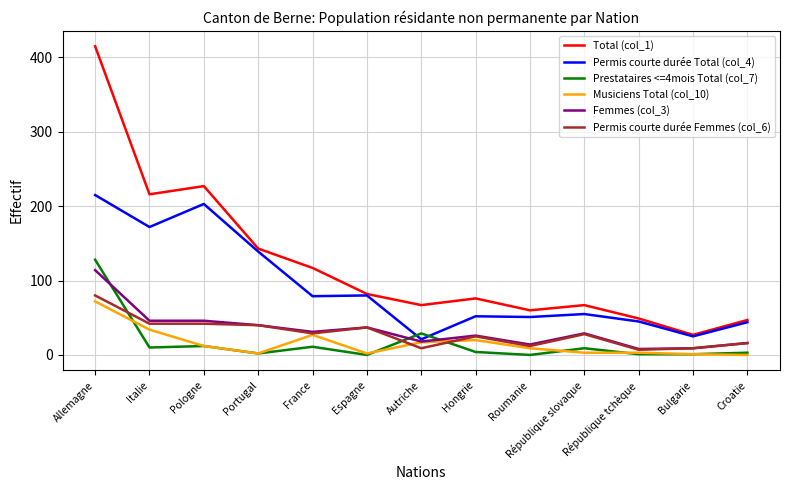

Is the value of Musiciens Total (col_10) at République slovaque greater than the value of Femmes (col_3) at République tchèque?

No